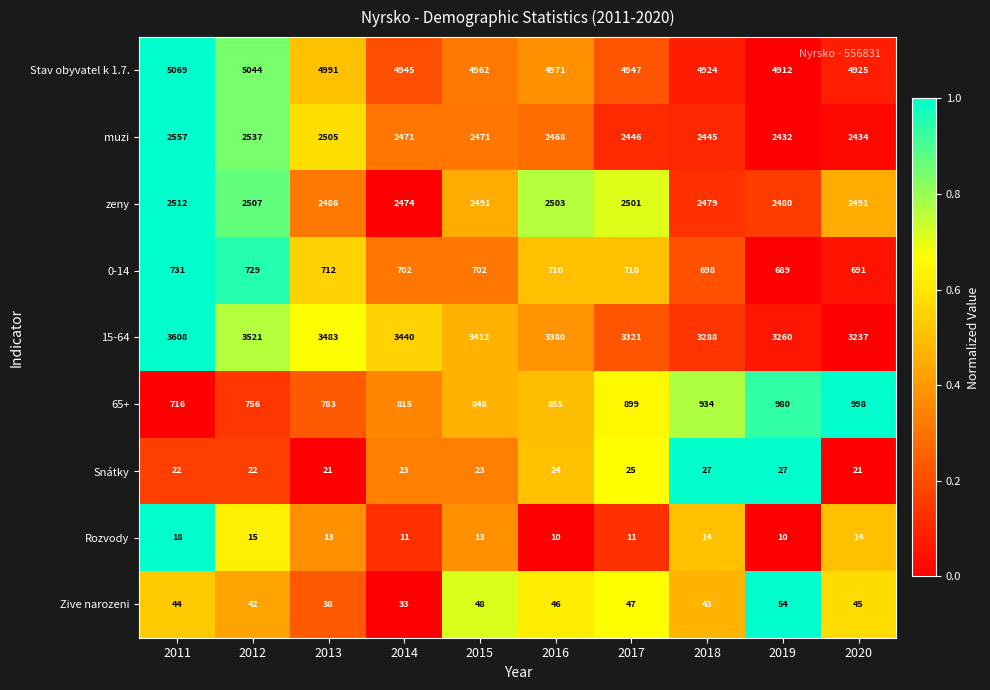

The value of Zive narozeni at 2017 is 47. True or false?

True